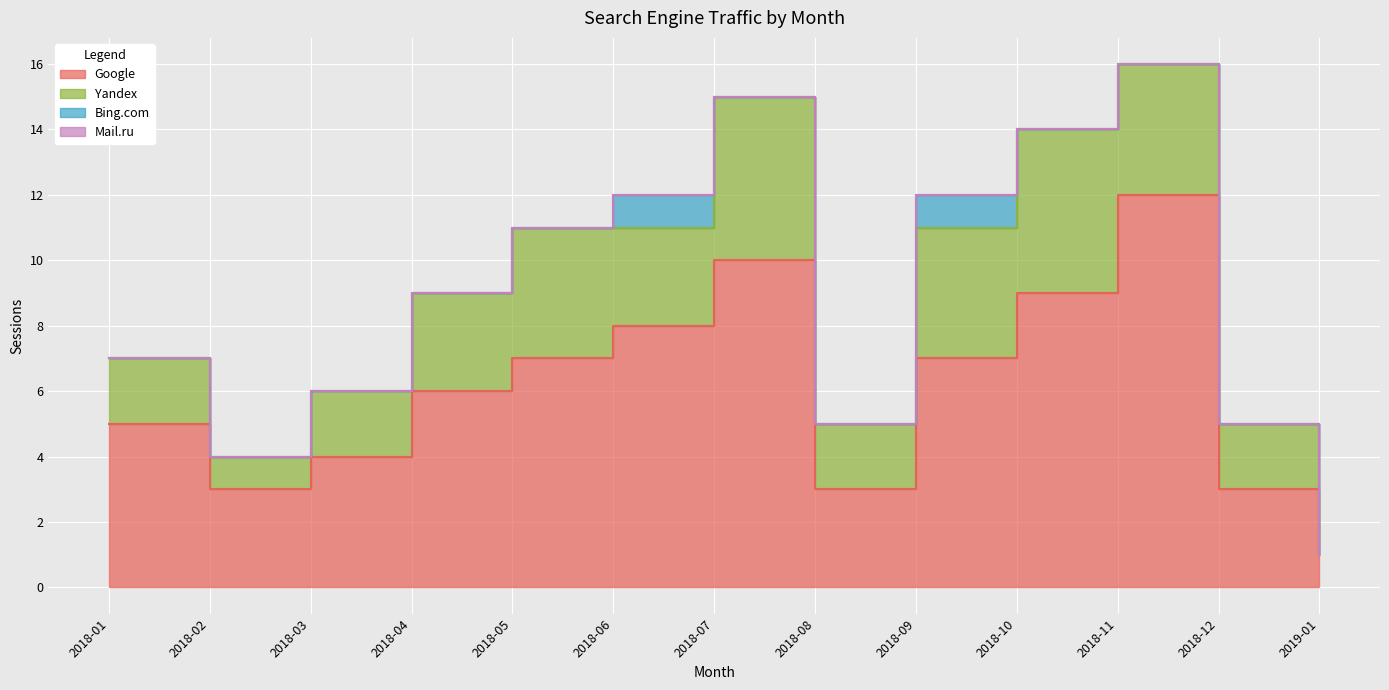

Where is the first local minimum for Google?

2018-02